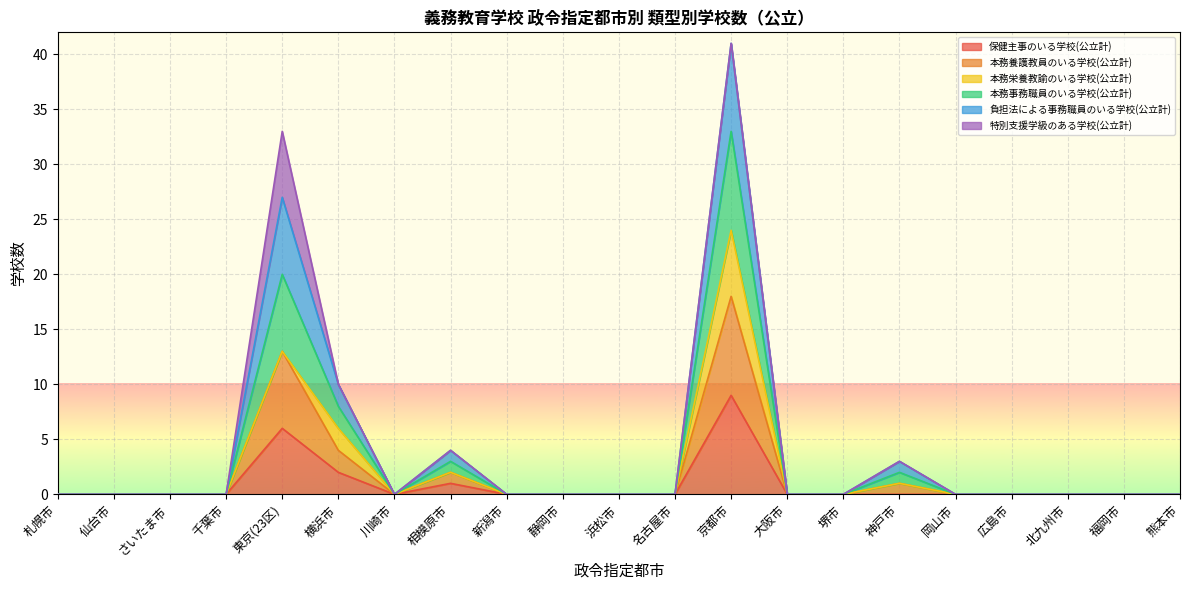

List the labels in order of 本務養護教員のいる学校(公立計) value, smallest first.

札幌市, 仙台市, さいたま市, 千葉市, 川崎市, 新潟市, 静岡市, 浜松市, 名古屋市, 大阪市, 堺市, 岡山市, 広島市, 北九州市, 福岡市, 熊本市, 神戸市, 相模原市, 横浜市, 東京(23区), 京都市